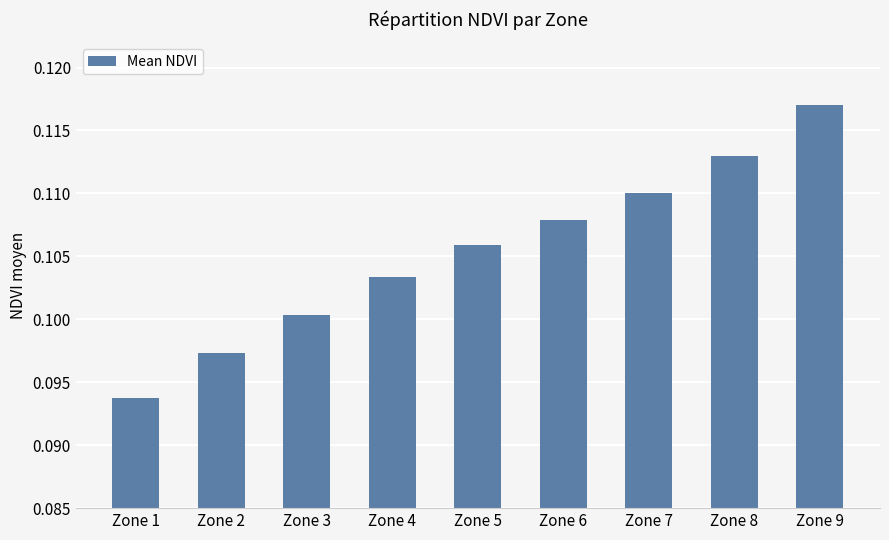

At which category does the chart reach its minimum across all series?

Zone 1